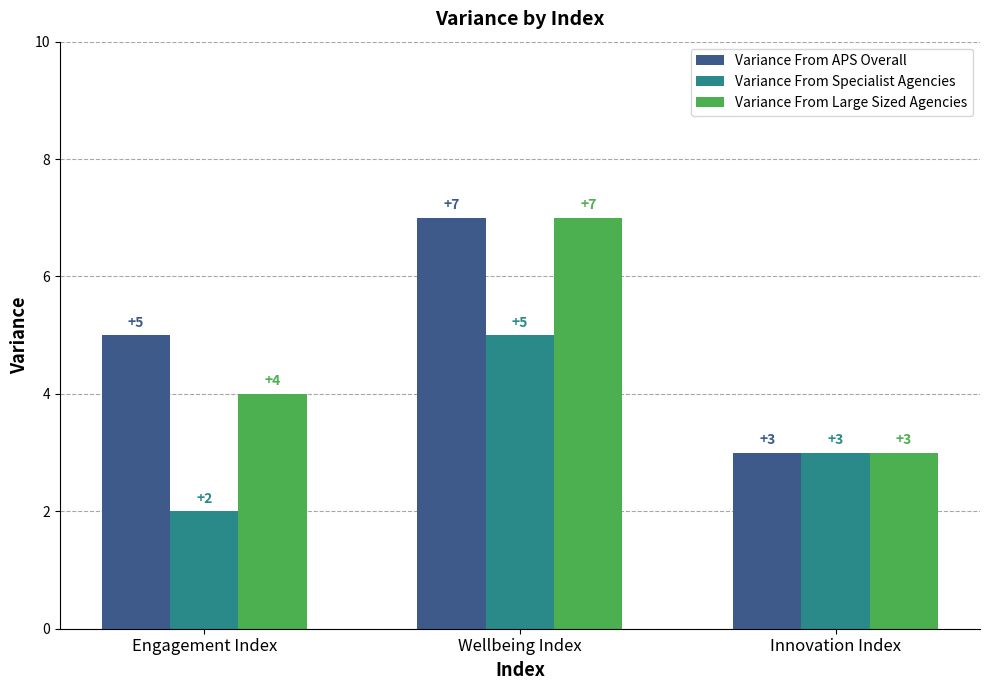

List the labels in order of Variance From Specialist Agencies value, smallest first.

Engagement Index, Innovation Index, Wellbeing Index